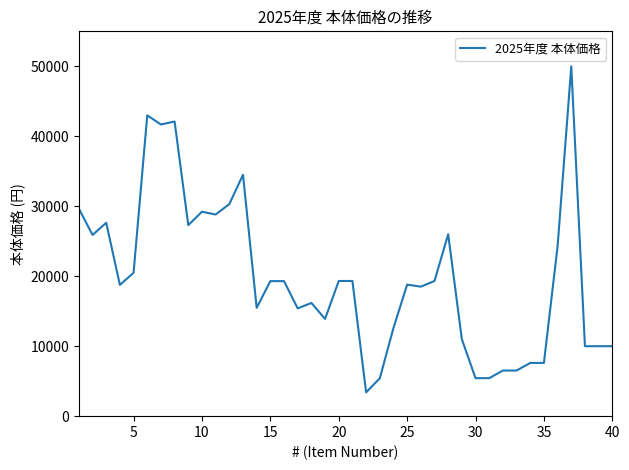

What is the difference between the maximum and minimum values?

46600